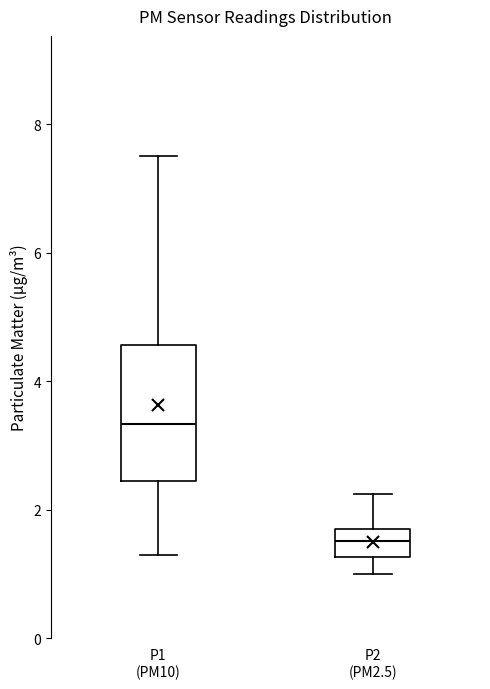

Reading left to right, read every box against the y-axis: the position of its median line, the range the box covers, and the ends of its whiskers. The values are not printed on the chart, so give them approximately, as read against the axis.

P1 (PM10): median 3.4, box 2.4 to 4.6, whiskers 1.4 to 7.6
P2 (PM2.5): median 1.6, box 1.2 to 1.8, whiskers 1.0 to 2.2